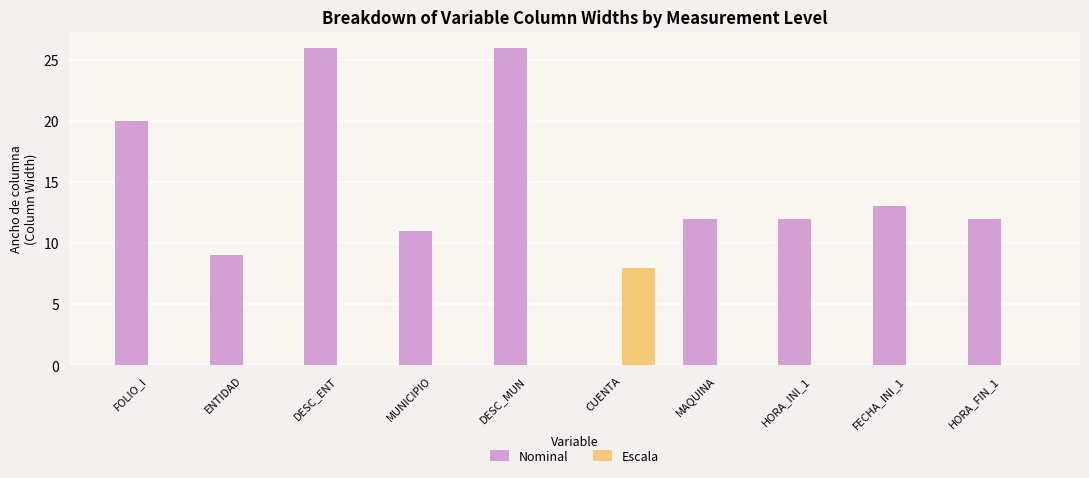

At which label does Escala reach its peak?

CUENTA